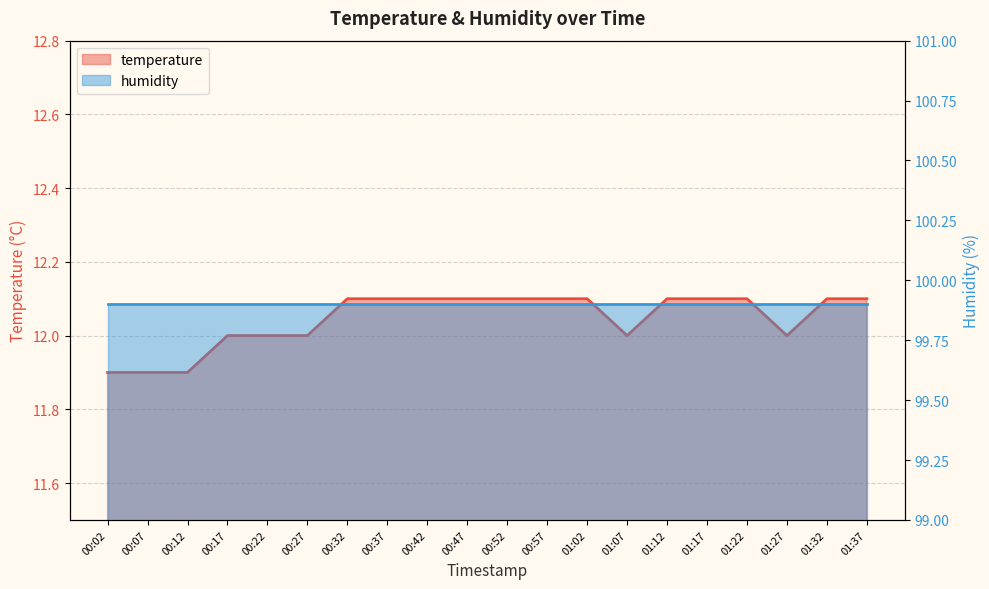

What is the difference between the maximum and minimum values?

0.2